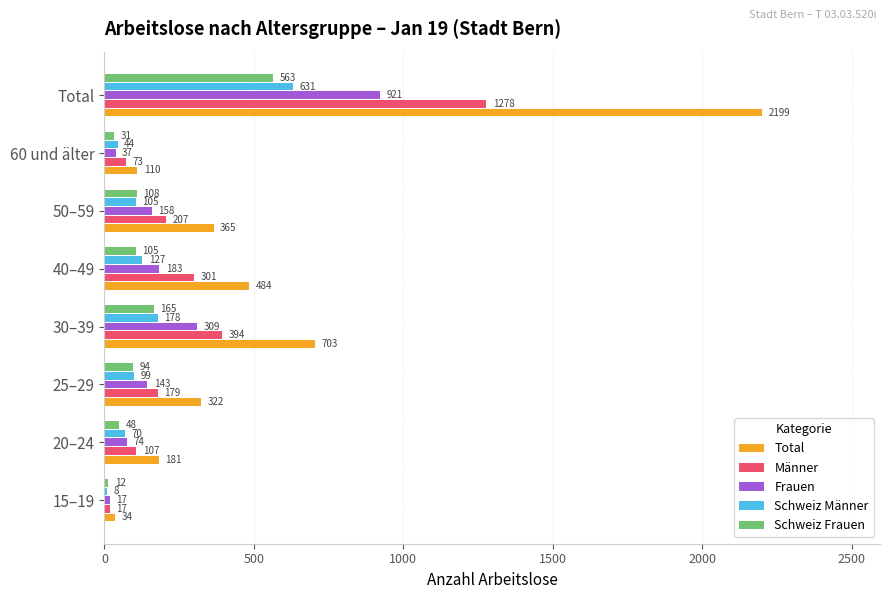

Between 40–49 and 50–59, which series saw the biggest shift?

Total